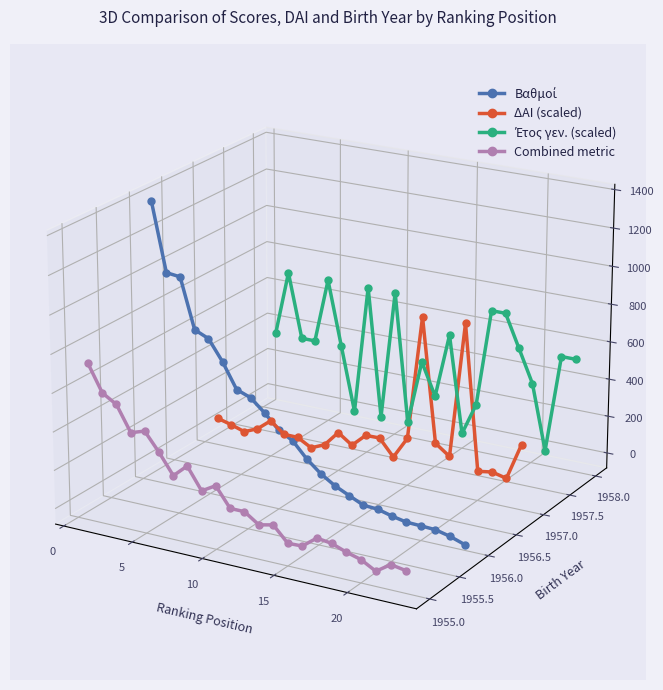

True or false: Combined metric has more than 0 points higher than both neighbors.

True